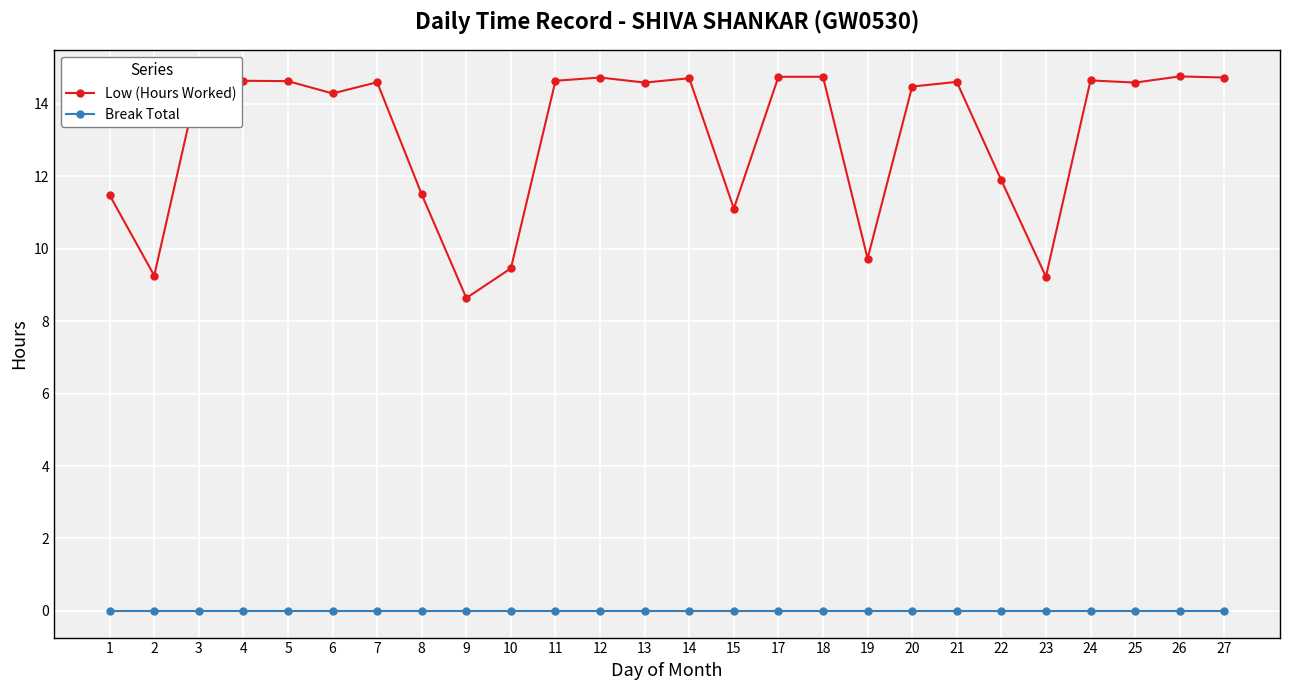

Count the number of data series in this chart.

2